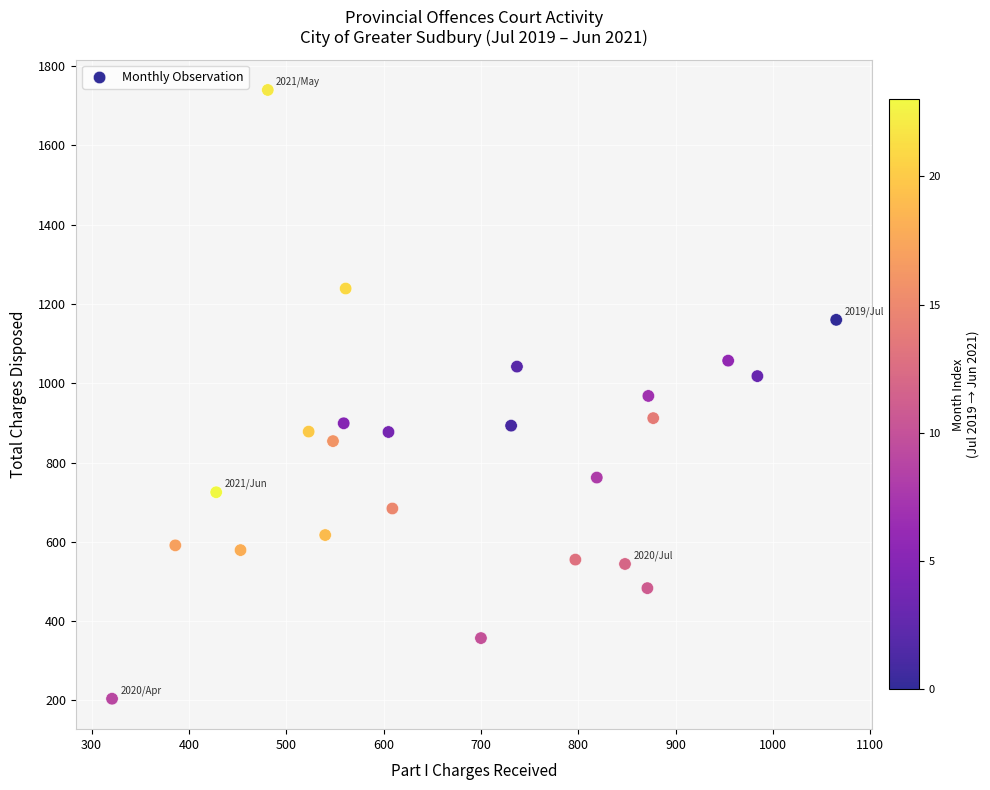

What is the range of X values (max minus min)?

744